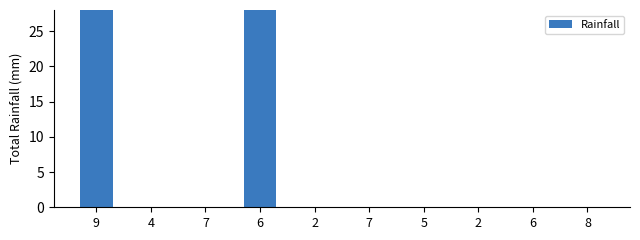

How many data points are above 0?

2